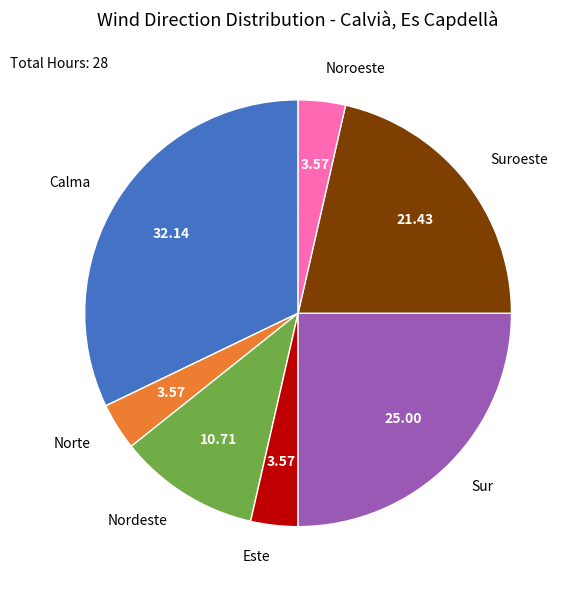

How many segments does this pie chart have?

7